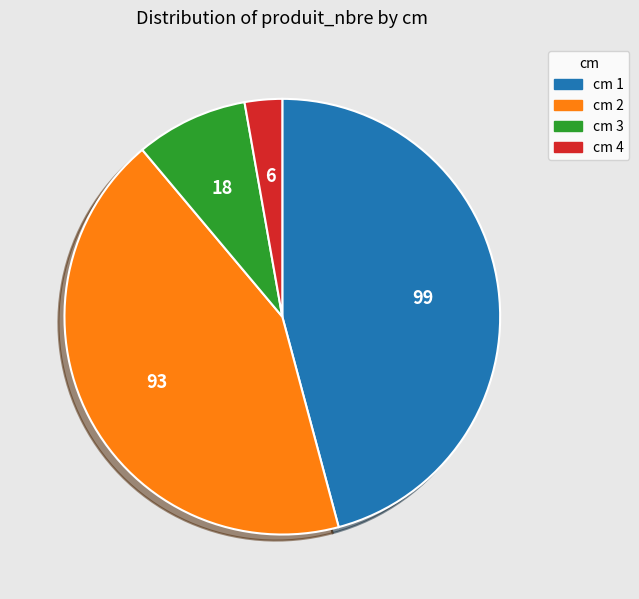

Is there a majority slice in this chart?

No